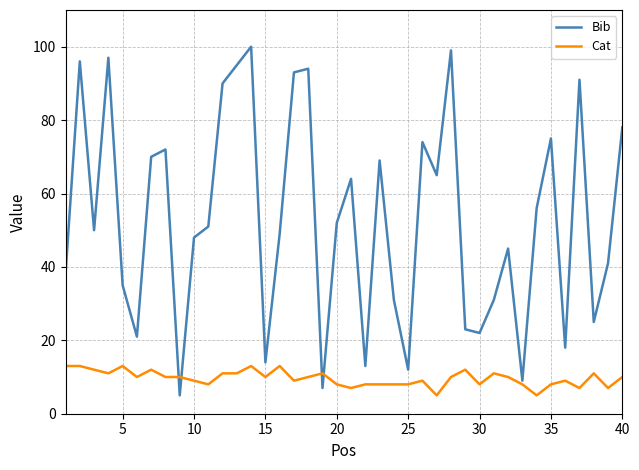

Which series has the largest range (max minus min)?

Bib